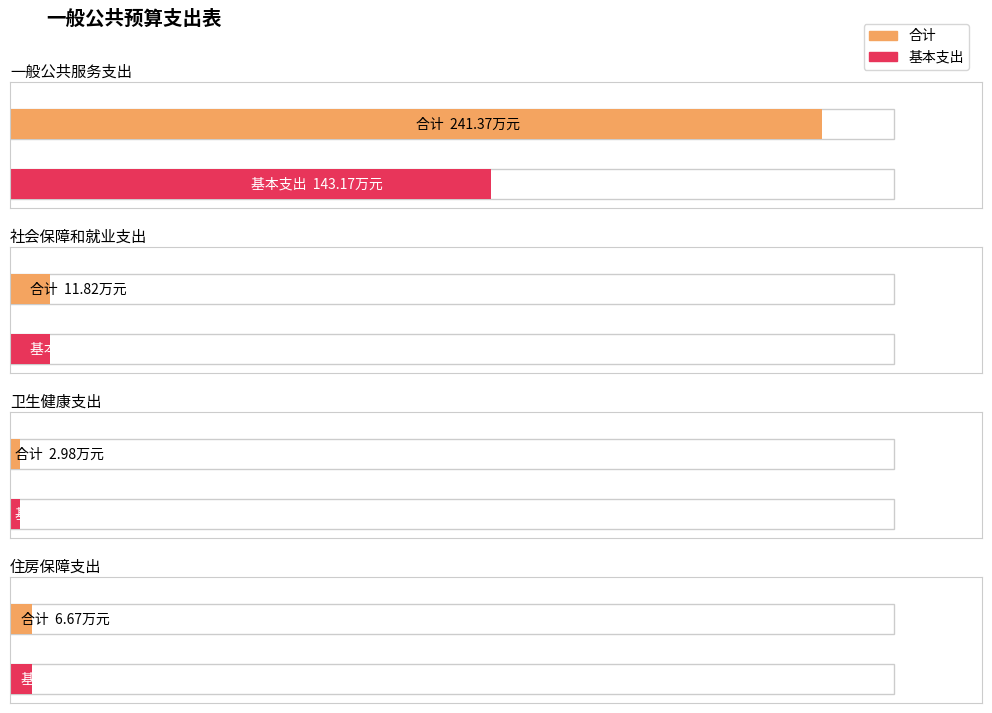

Which series changed the most between 一般公共服务支出 and 卫生健康支出?

合计